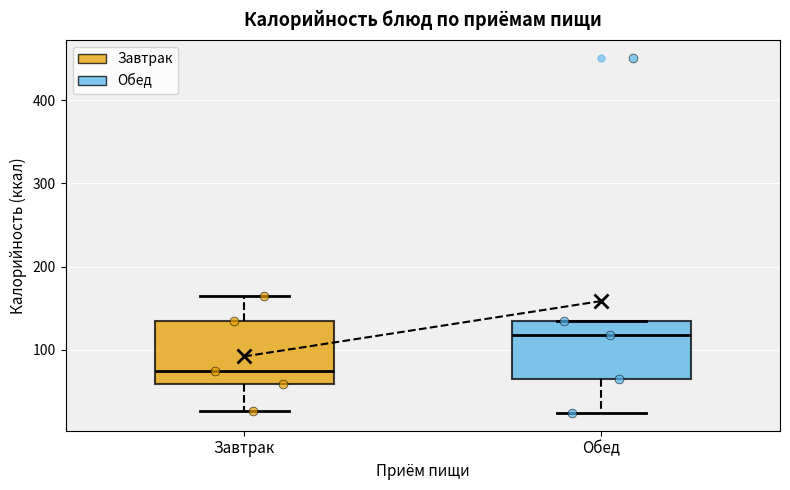

Reading left to right, read every box against the y-axis: the position of its median line, the range the box covers, and the ends of its whiskers. The values are not printed on the chart, so give them approximately, as read against the axis.

Завтрак: median 80, box 60 to 140, whiskers 30 to 170
Обед: median 120, box 70 to 130, whiskers 20 to 130